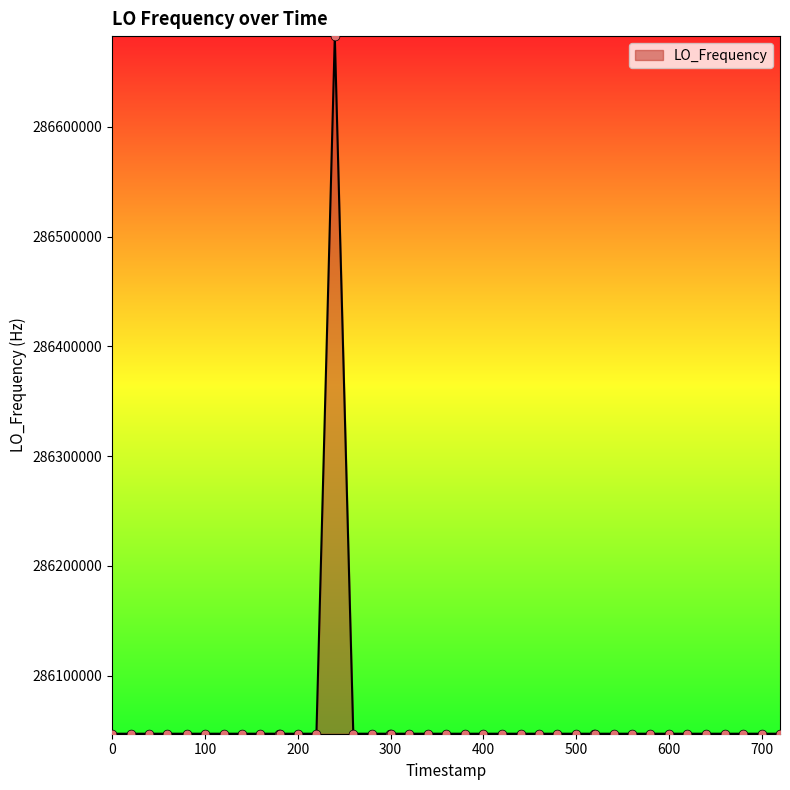

What is the difference between the maximum and minimum values?

635707.7